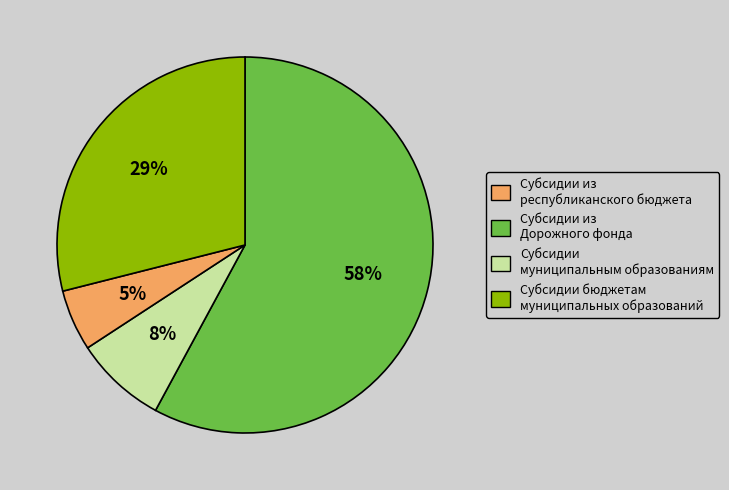

To the nearest percent, what percentage of the pie is Субсидии муниципальным образованиям?

5%